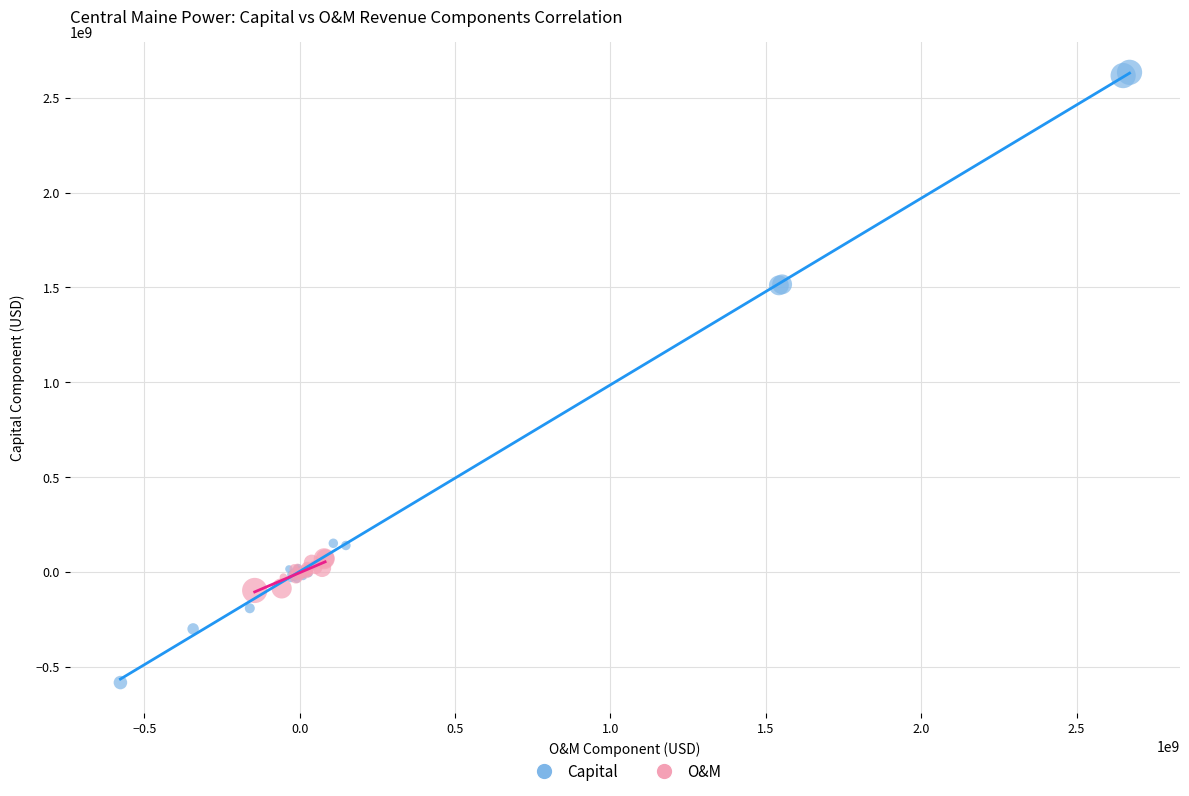

Which series reaches the minimum Y coordinate?

Capital